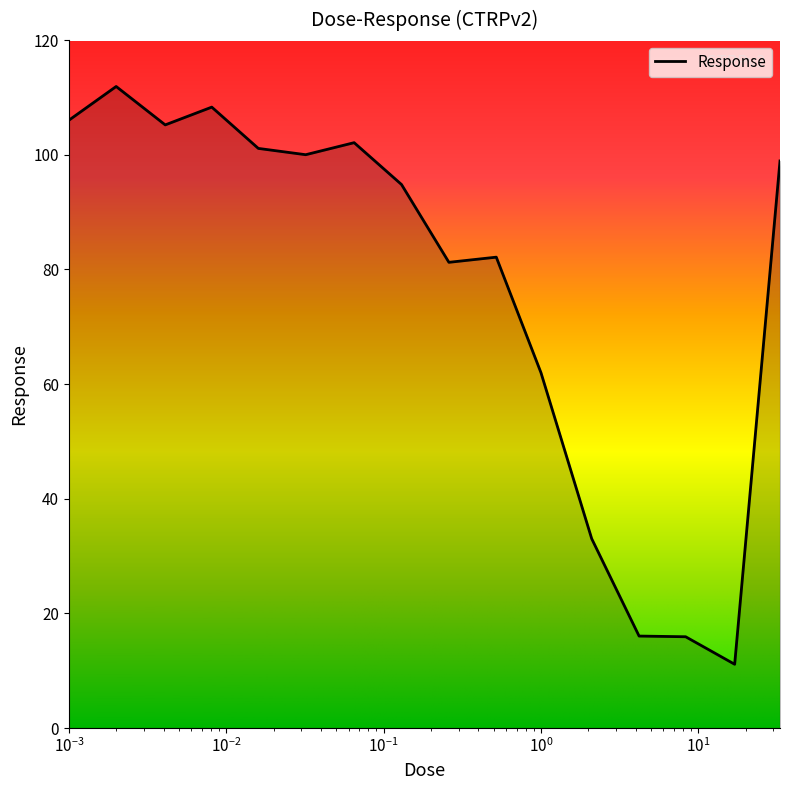

What is the difference between the maximum and minimum values?

100.8